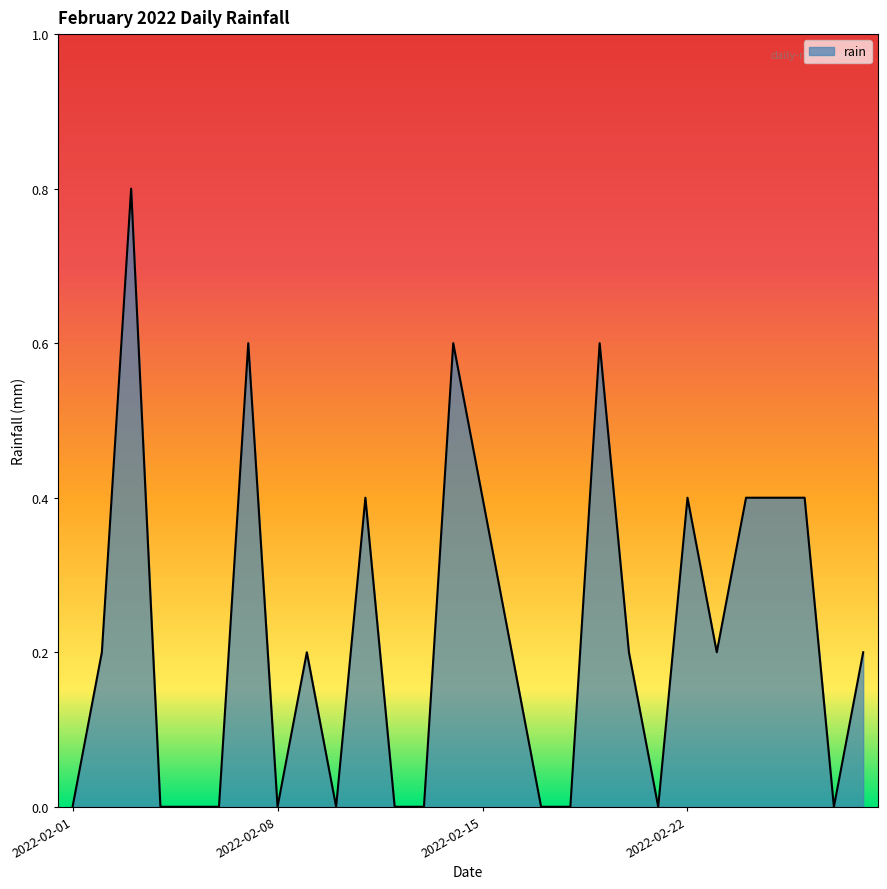

How many lines are shown in the chart?

1